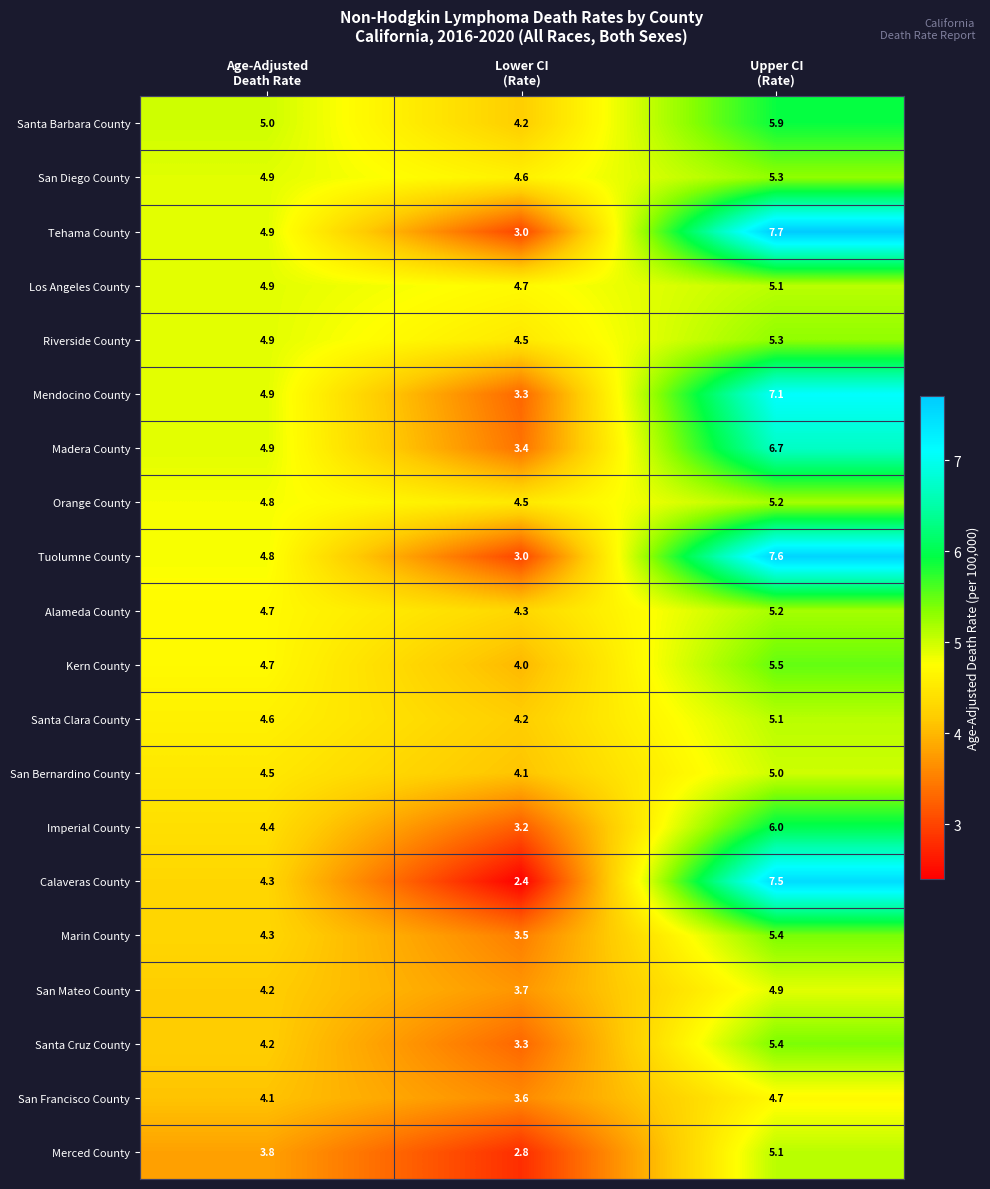

What is the sum of all Santa Barbara County values?

15.1